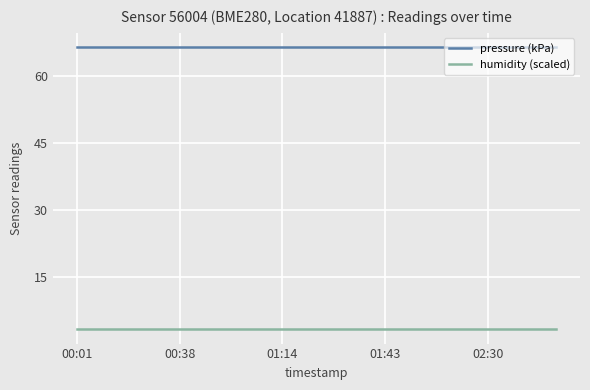

What is the minimum value for humidity (scaled)?

3.3